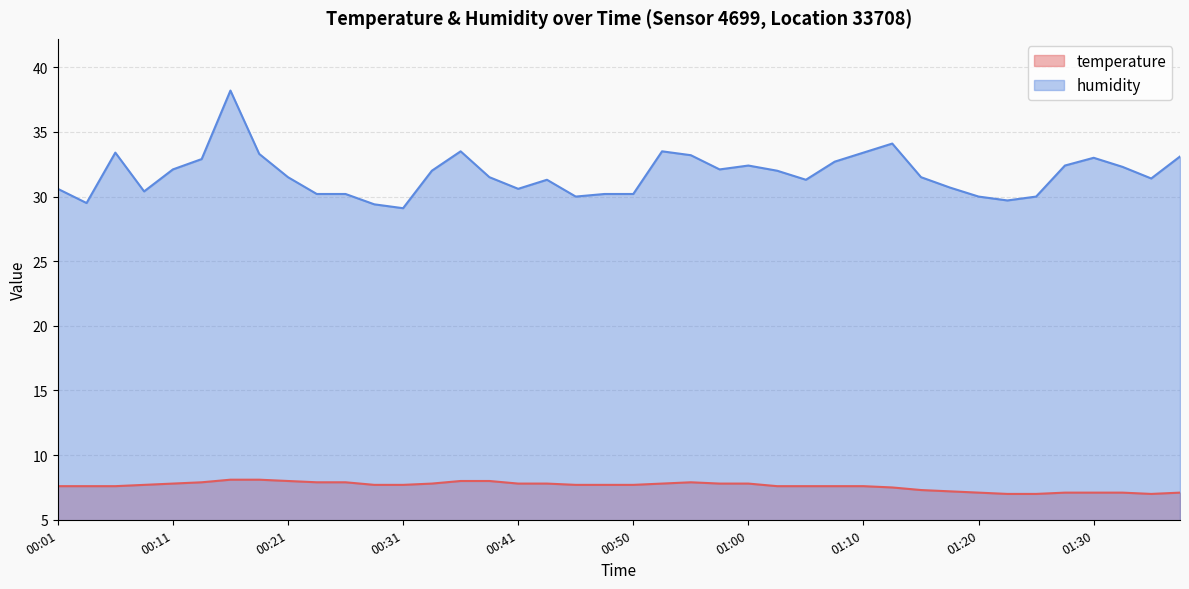

True or false: humidity and temperature cross at least once.

False